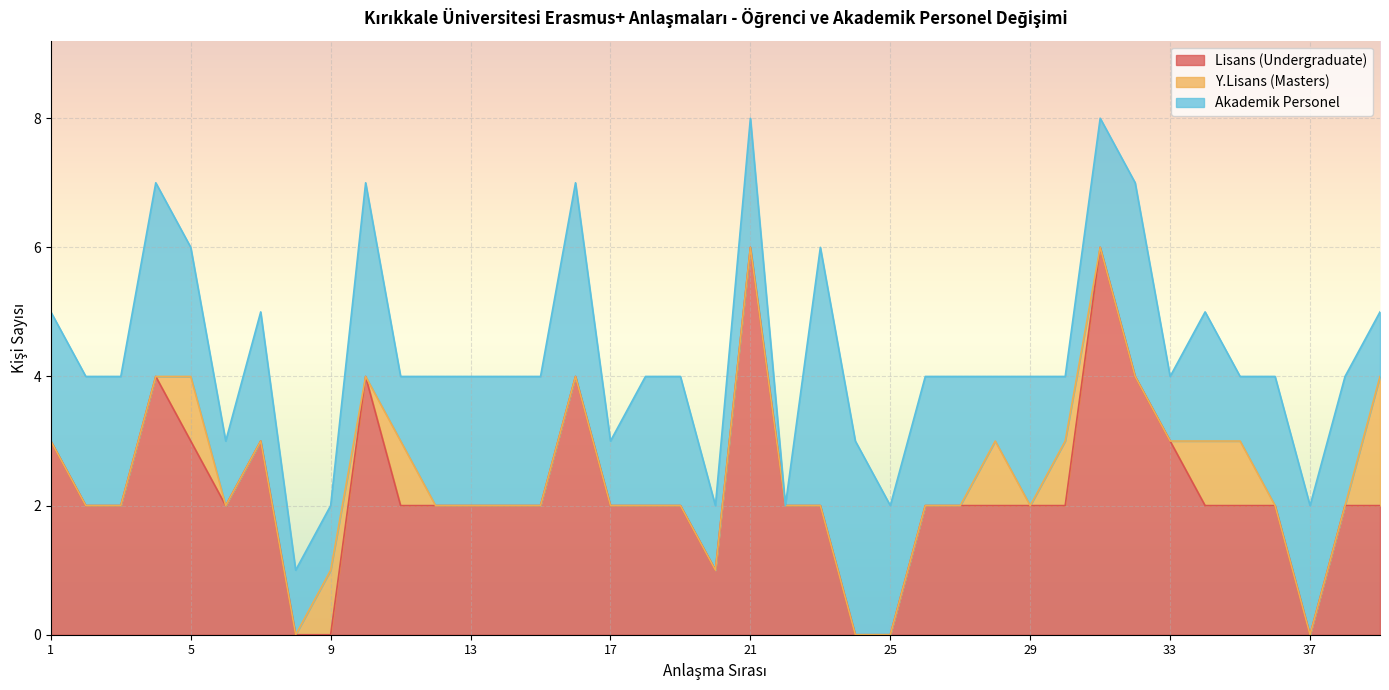

Reading left to right, list all the values displayed in this chart.

Lisans (Undergraduate): 1=3	2=2	3=2	4=4	5=3	6=2	7=3	8=0	9=0	10=4	11=2	12=2	13=2	14=2	15=2	16=4	17=2	18=2	19=2	20=1	21=6	22=2	23=2	24=0	25=0	26=2	27=2	28=2	29=2	30=2	31=6	32=4	33=3	34=2	35=2	36=2	37=0	38=2	39=2
Y.Lisans (Masters): 1=0	2=0	3=0	4=0	5=1	6=0	7=0	8=0	9=1	10=0	11=1	12=0	13=0	14=0	15=0	16=0	17=0	18=0	19=0	20=0	21=0	22=0	23=0	24=0	25=0	26=0	27=0	28=1	29=0	30=1	31=0	32=0	33=0	34=1	35=1	36=0	37=0	38=0	39=2
Akademik Personel: 1=2	2=2	3=2	4=3	5=2	6=1	7=2	8=1	9=1	10=3	11=1	12=2	13=2	14=2	15=2	16=3	17=1	18=2	19=2	20=1	21=2	22=0	23=4	24=3	25=2	26=2	27=2	28=1	29=2	30=1	31=2	32=3	33=1	34=2	35=1	36=2	37=2	38=2	39=1